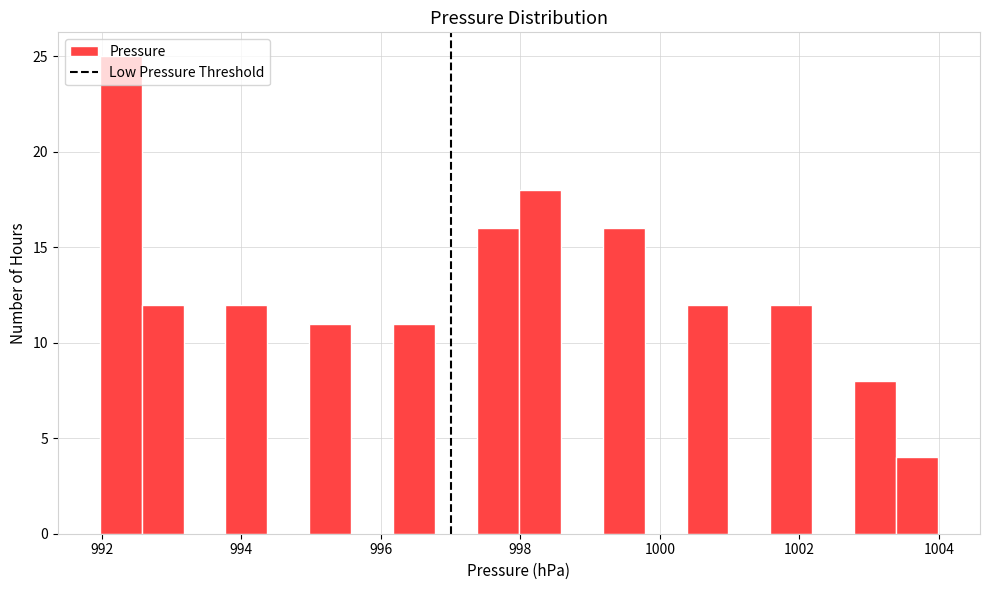

Read against the x-axis, roughly where is the centre of the tallest bar?

992.2